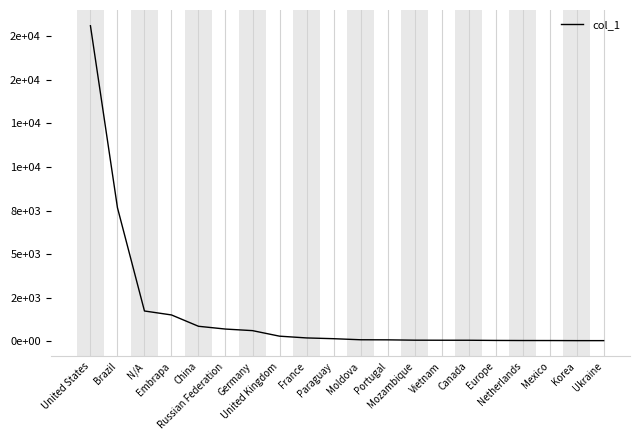

Does the chart display data point markers on the line(s)?

No